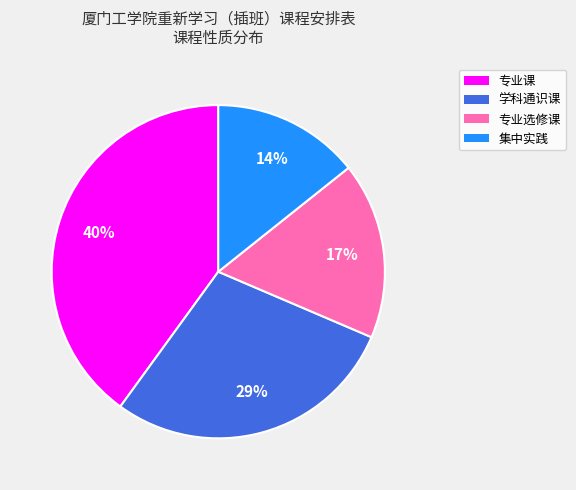

Rank the categories by value from lowest to highest.

集中实践, 专业选修课, 学科通识课, 专业课